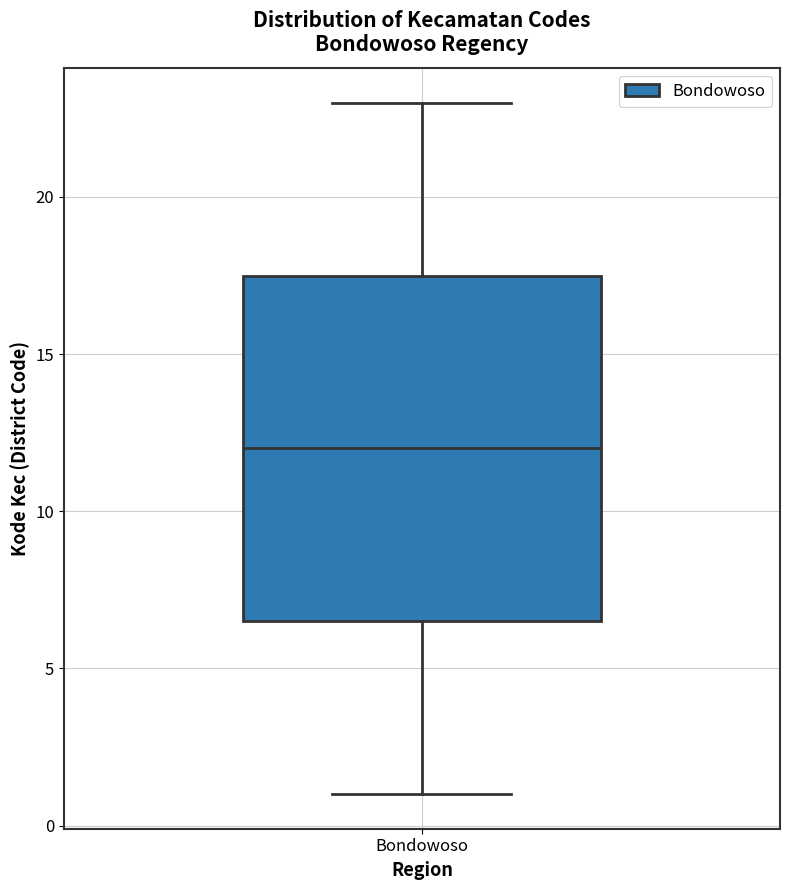

Where is the lower edge of the box for Bondowoso on the y-axis? The values are not printed on the chart, so give them approximately, as read against the axis.

6.5